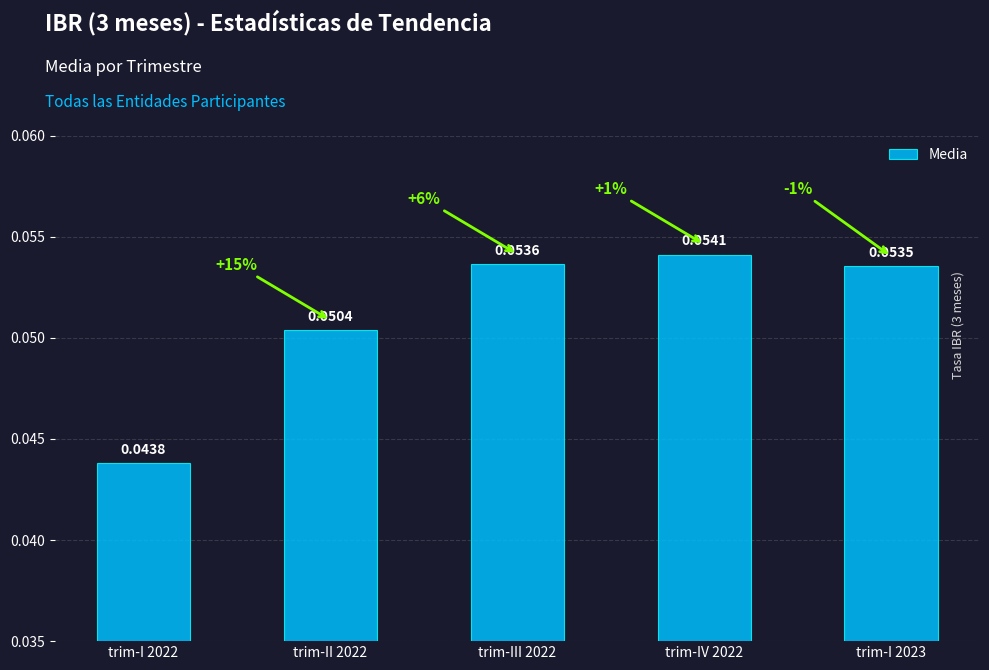

Between trim-II 2022 and trim-IV 2022, which is larger?

trim-IV 2022